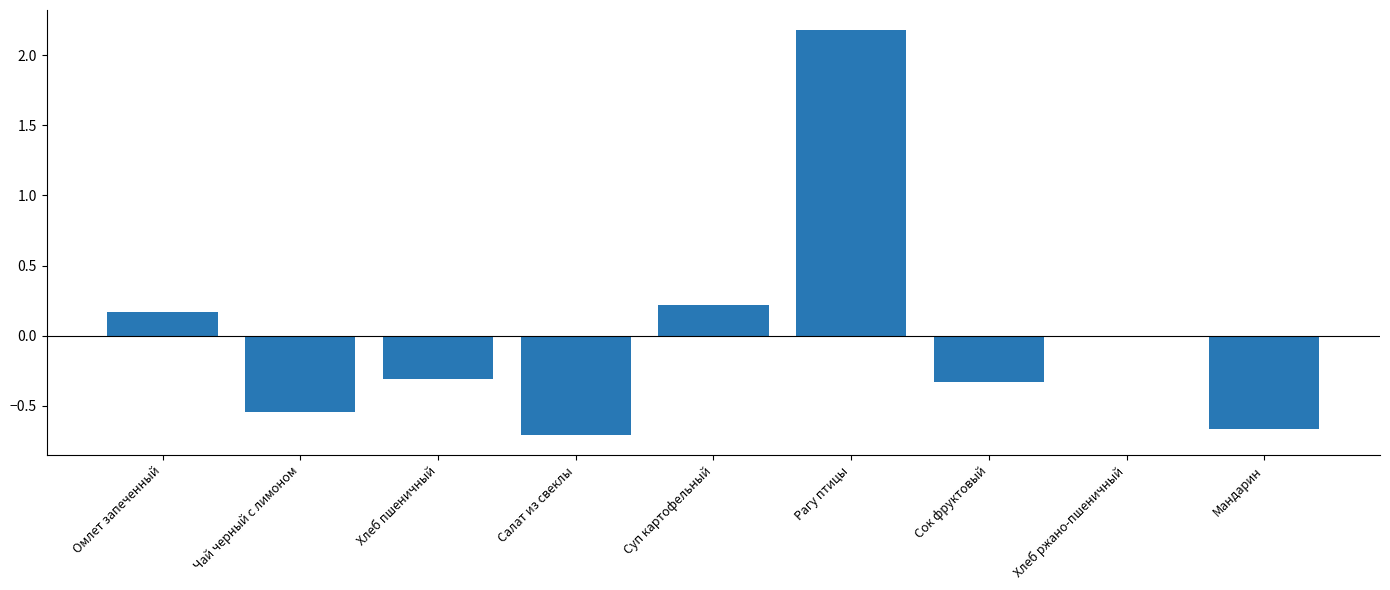

At which label does the data first exceed 0?

Омлет запеченный